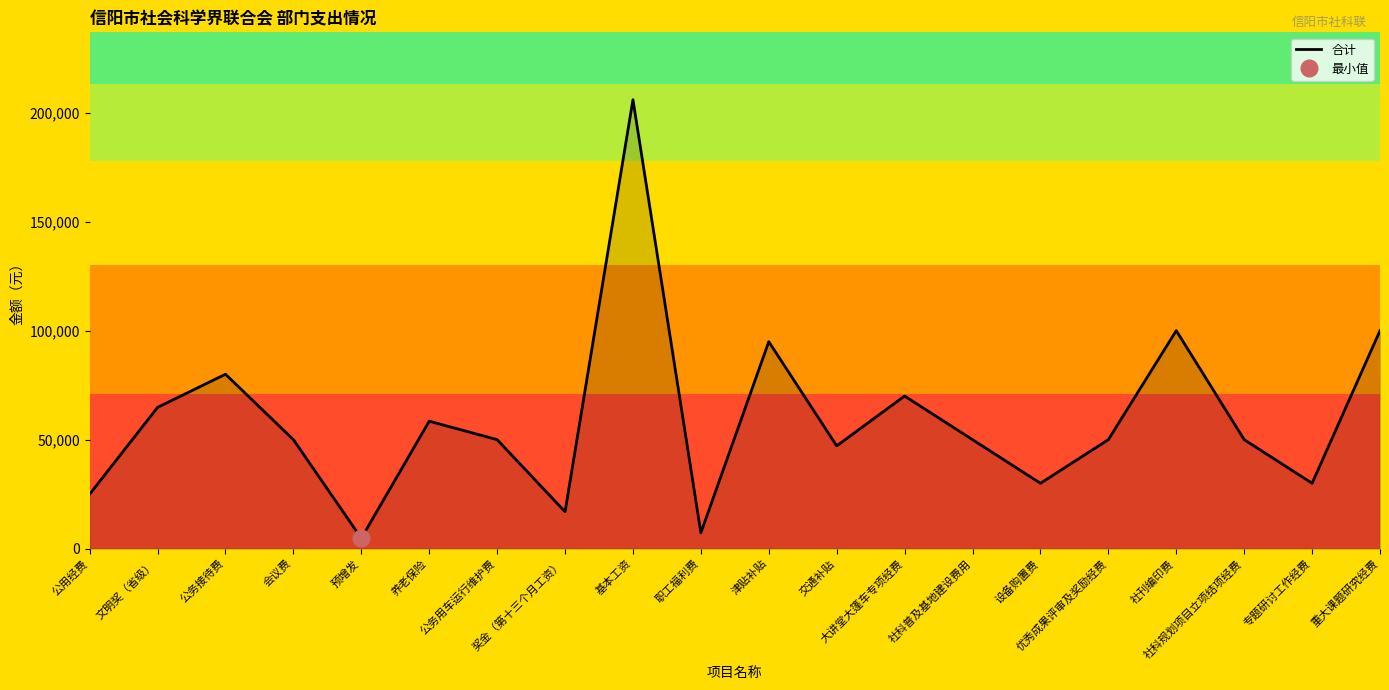

What is the change in value from 公务接待费 to 公务用车运行维护费?

-30000